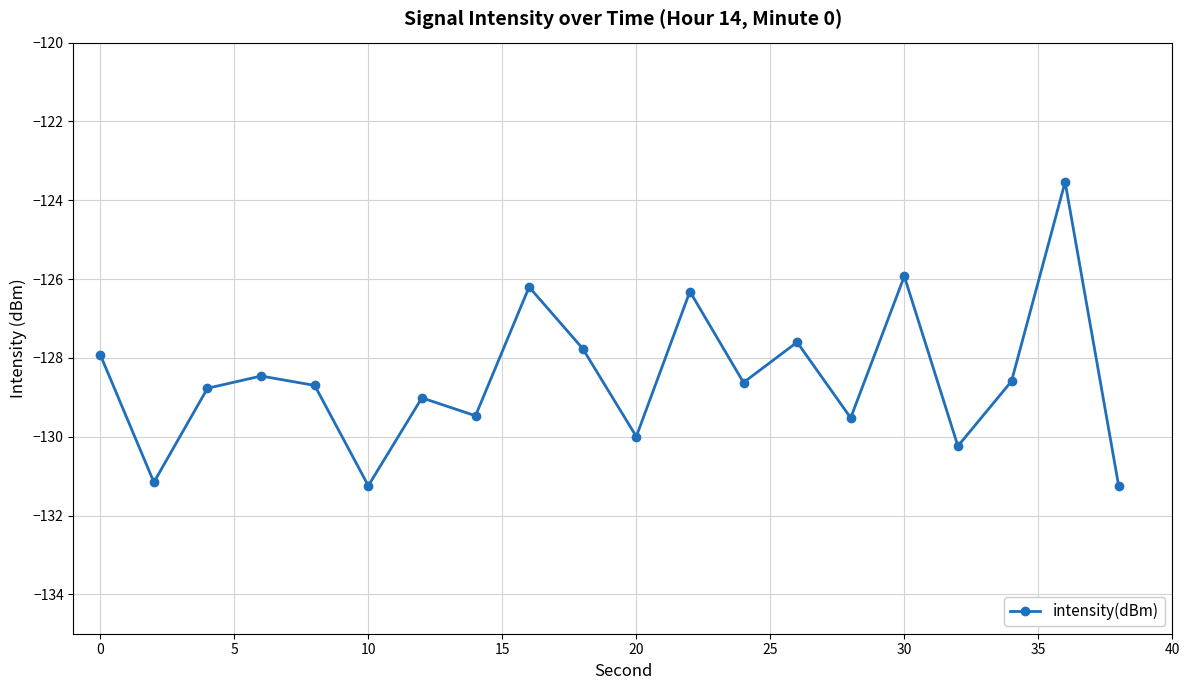

True or false: the data has more than 2 interior local peaks.

True